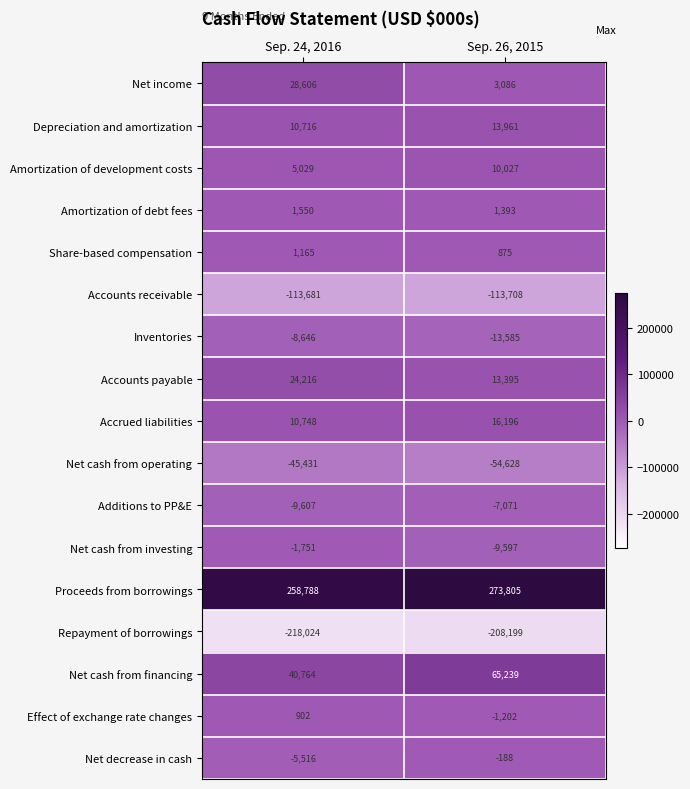

Which label corresponds to the largest value in the chart?

Sep. 26, 2015